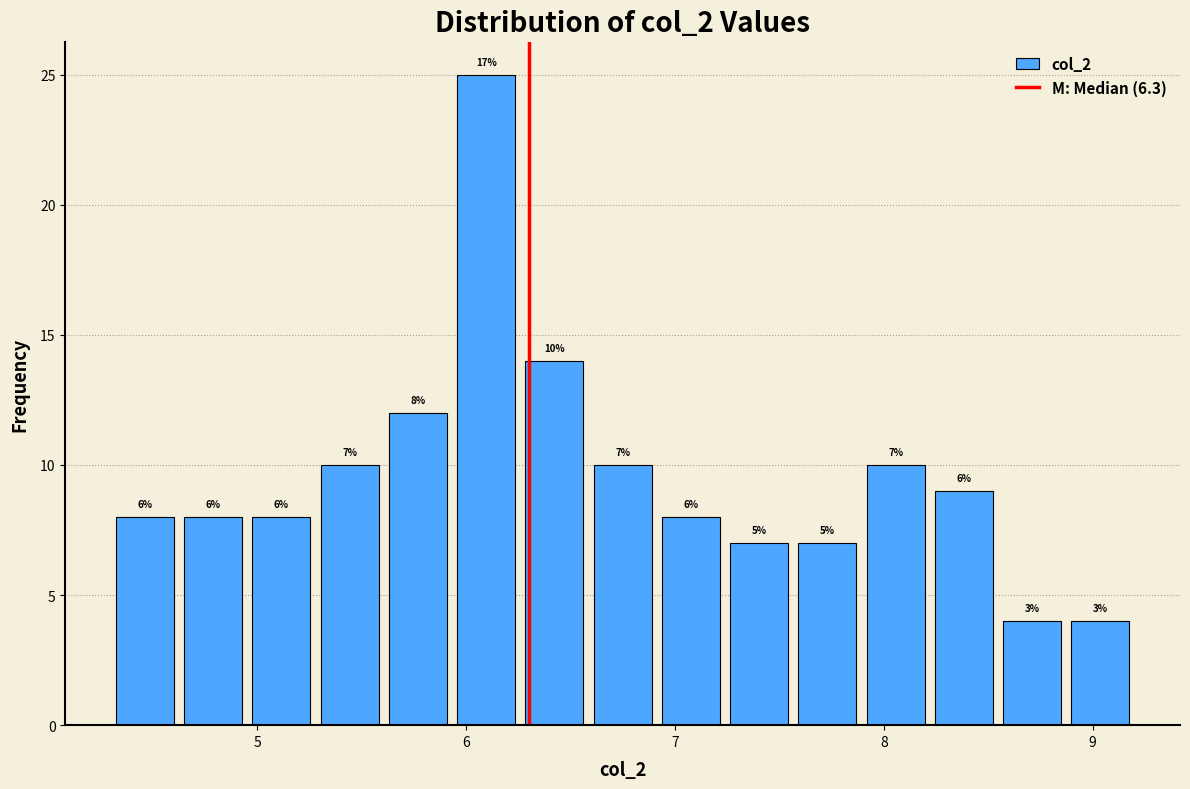

Read against the x-axis, roughly where is the centre of the tallest bar?

6.1